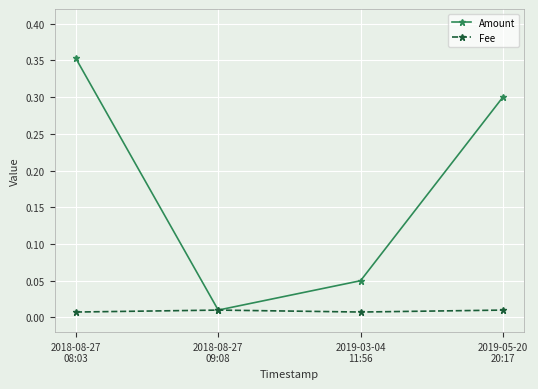

How many interior local valleys does the Amount series have?

1